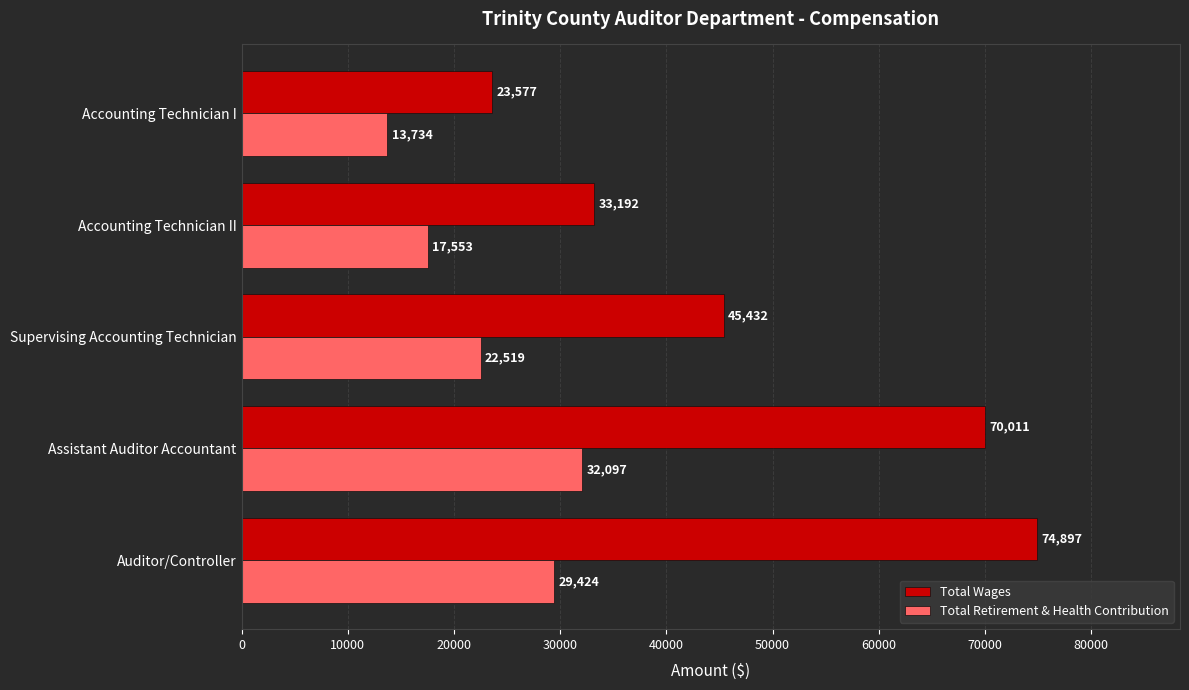

What is the total value across all series at Accounting Technician II?

50745